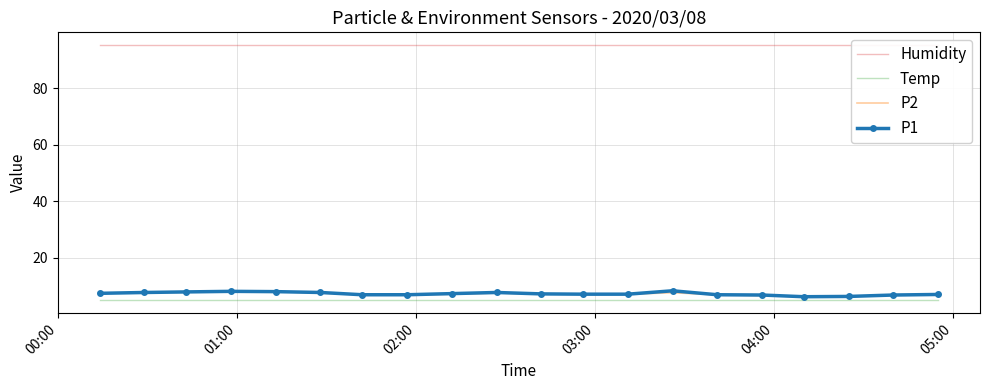

What is the maximum value for P2?

8.1